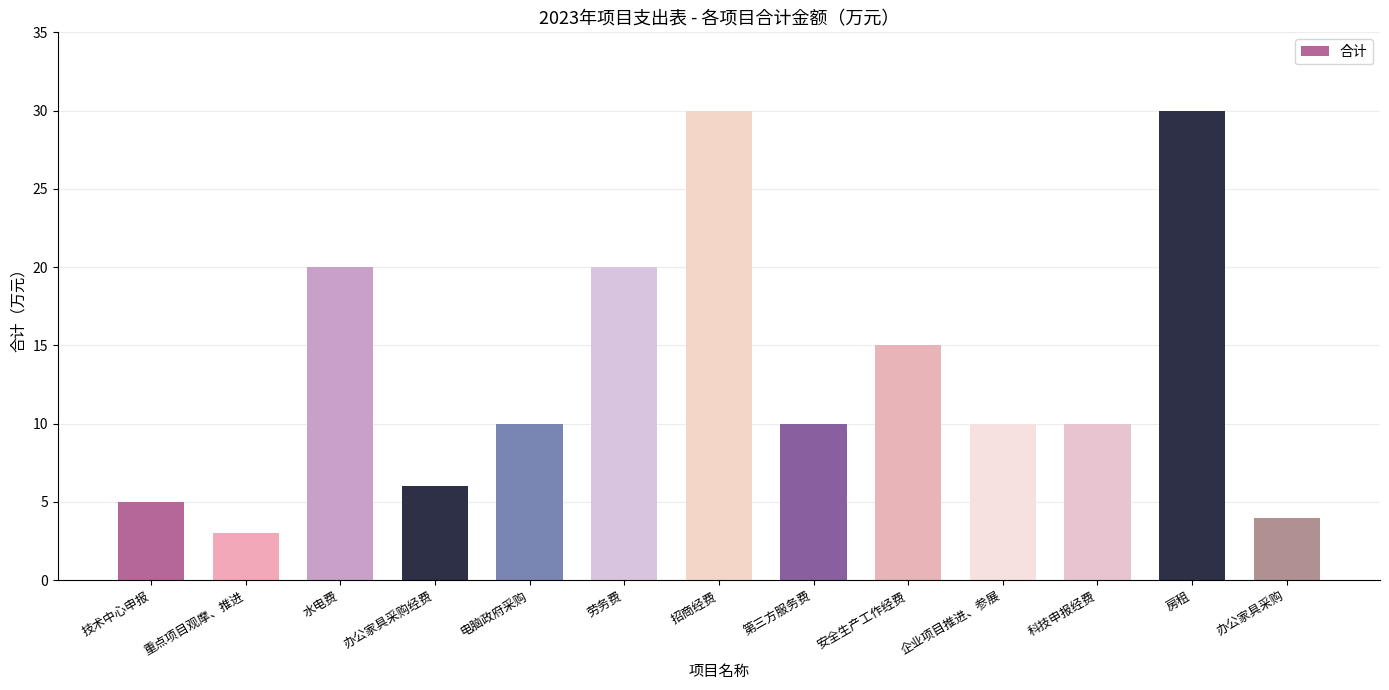

What is the smallest value displayed?

3